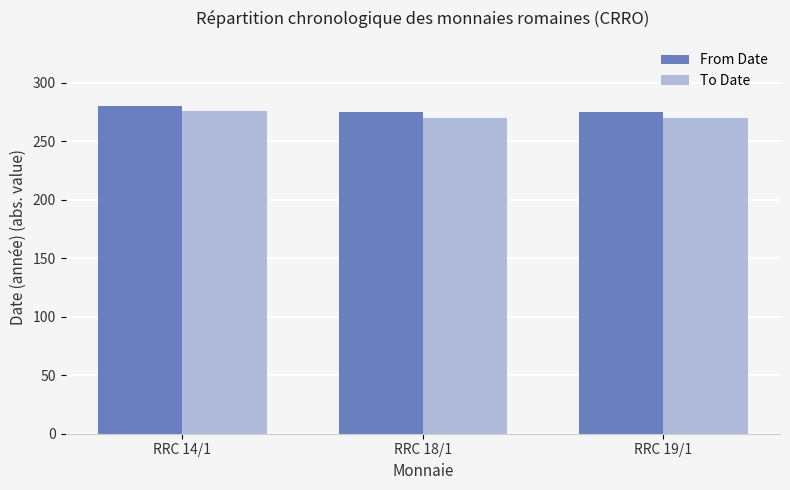

What is the maximum value for From Date?

280